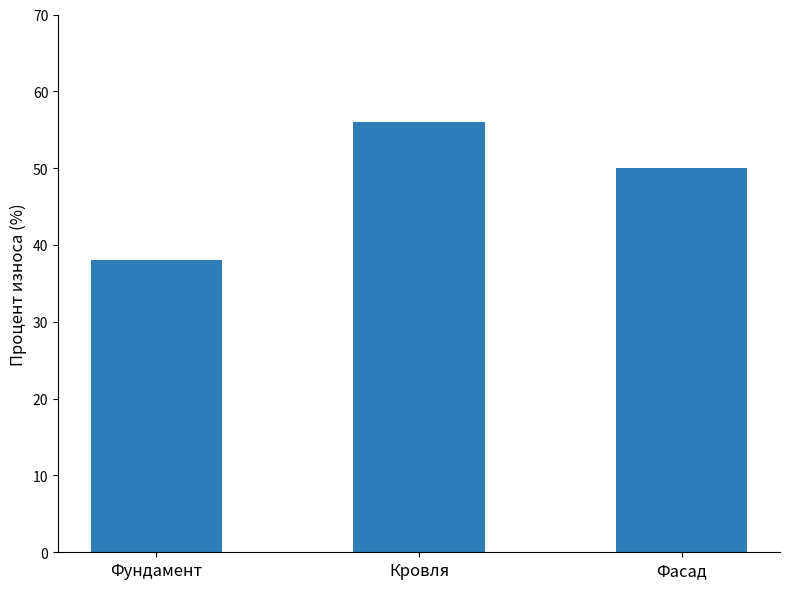

Which category has the highest value across all series?

Кровля